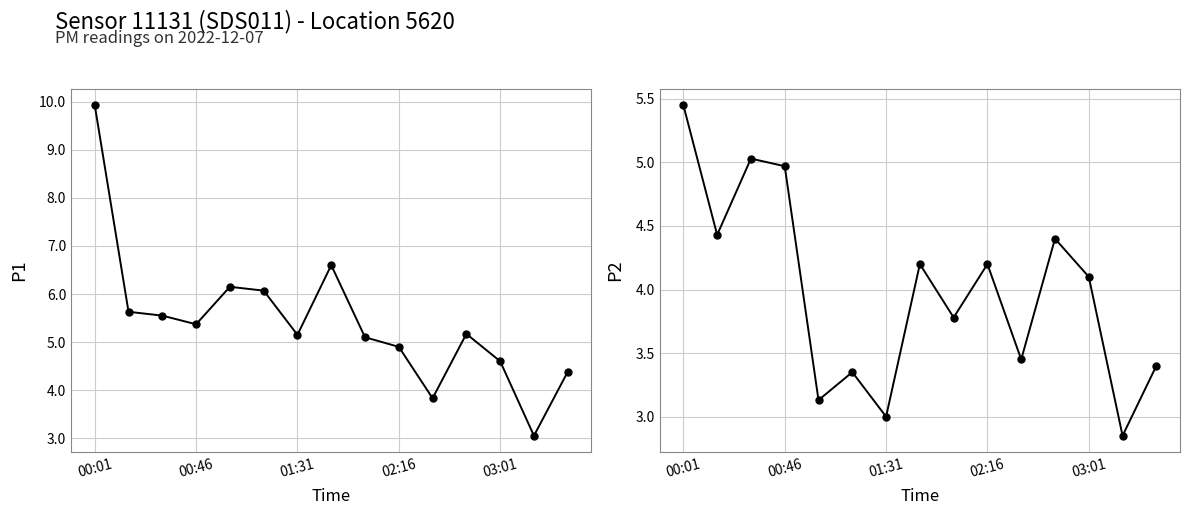

What is the sum of all P1 values?

81.5